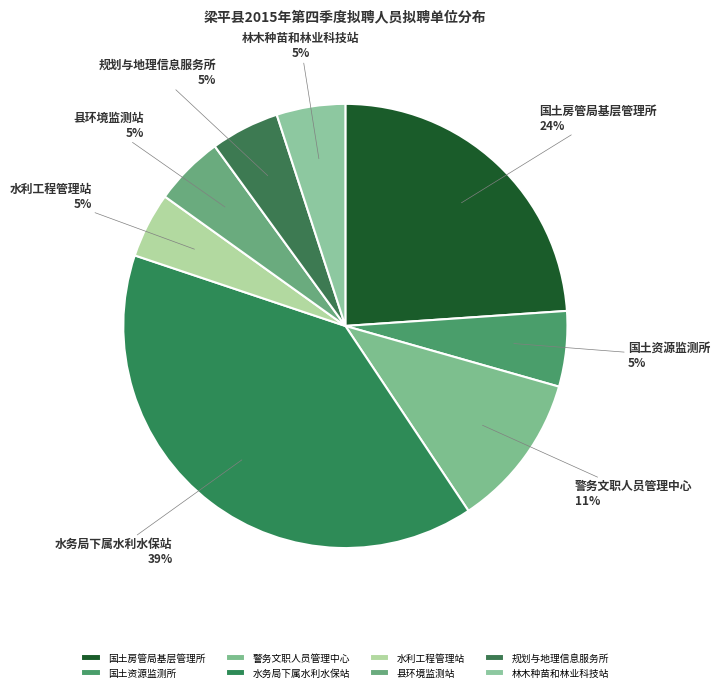

To the nearest percent, what percentage of the pie is 警务文职人员管理中心?

11%